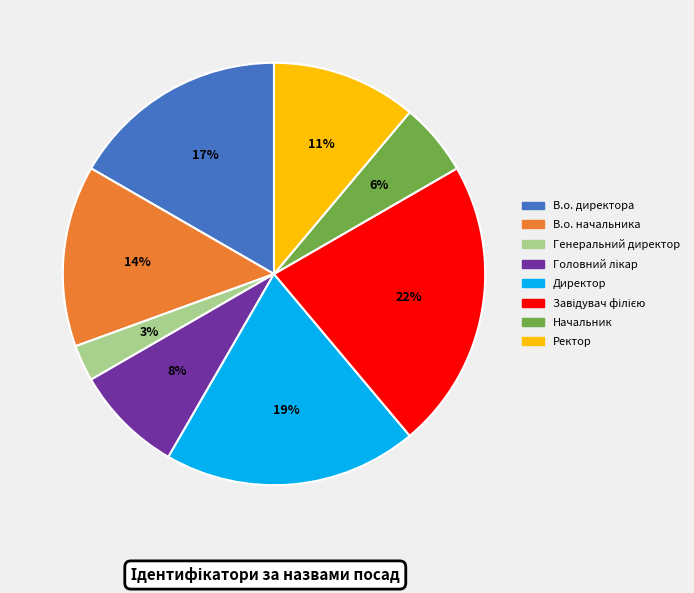

Which slice is the smallest?

Генеральний директор